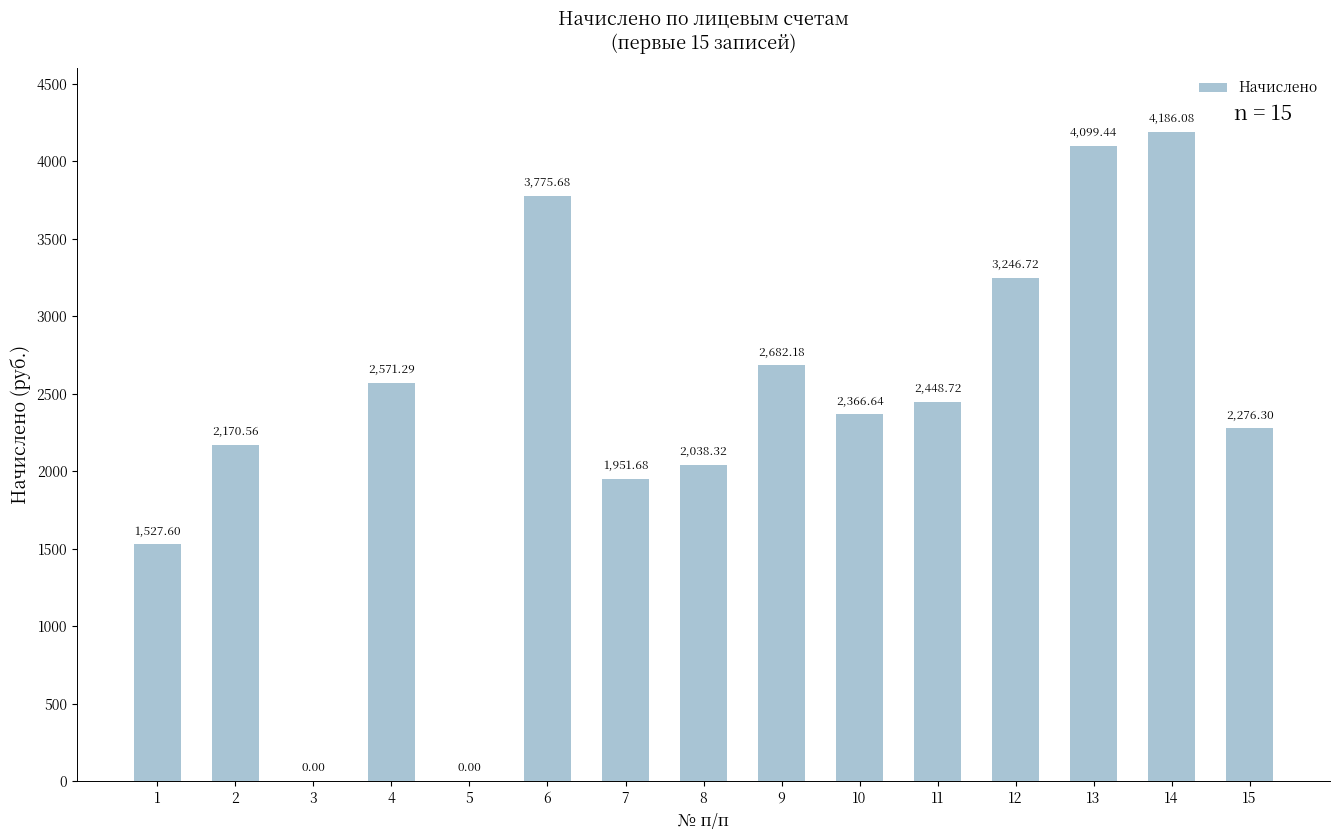

What is the change in value from 5 to 13?

+4099.4